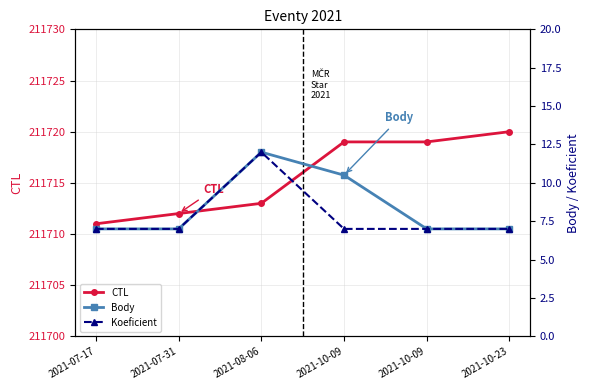

Between 2021-10-09 and 2021-10-09, which series saw the biggest shift?

Body